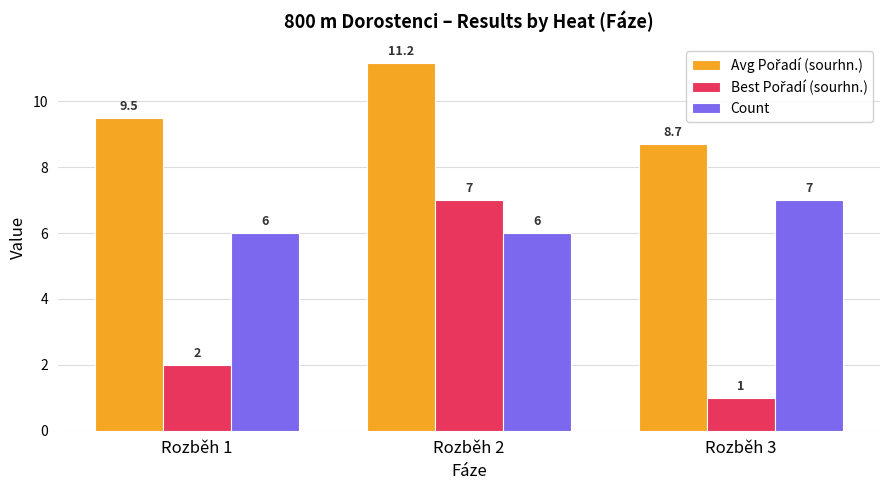

Count the Count values in the range 6 to 7.

3